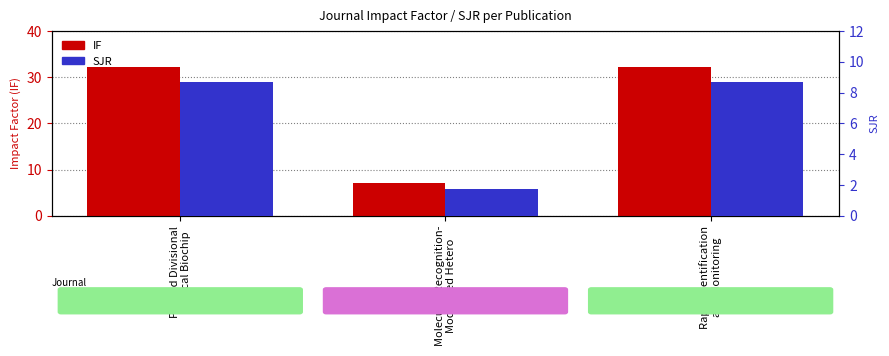

The value of SJR at Molecular Recognition-
Modulated Hetero is 1.7. True or false?

True